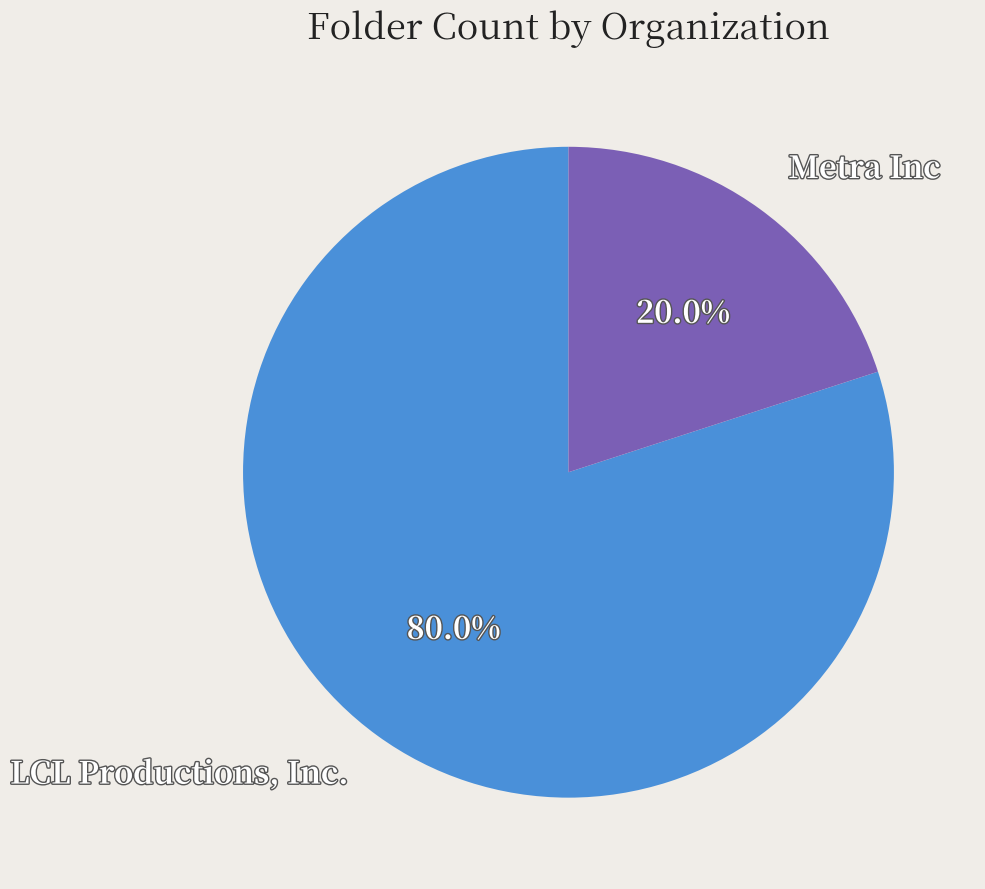

What is the total percentage of LCL Productions, Inc. and Metra Inc?

100.0%